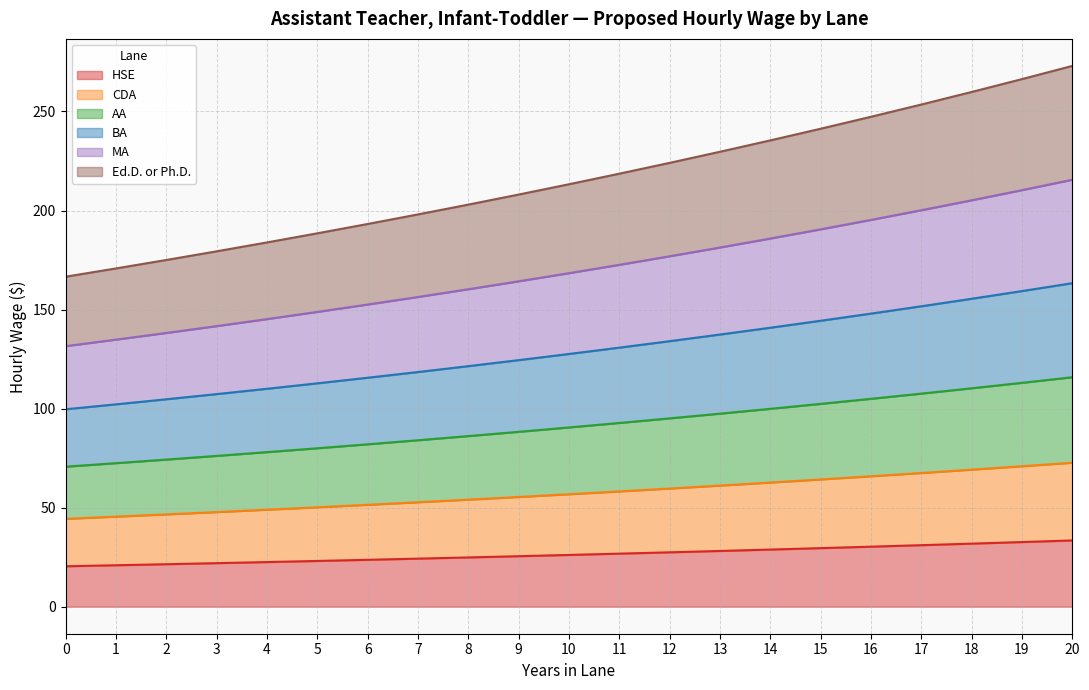

Where does the CDA series first go above 56?

10